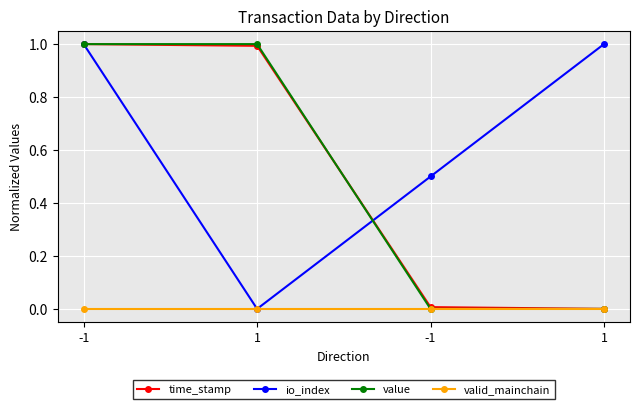

Is this an area chart (filled region under the line)?

No